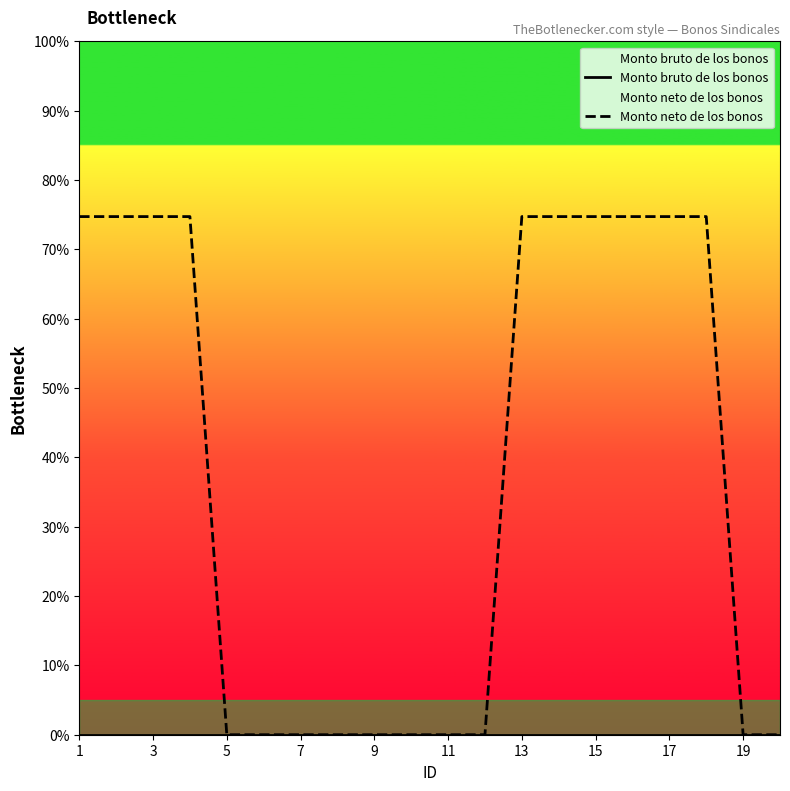

Reading left to right, what are all the values shown in this chart?

Monto bruto de los bonos: 0.0	0.0	0.0	0.0	0.0	0.0	0.0	0.0	0.0	0.0	0.0	0.0	0.0	0.0	0.0	0.0	0.0	0.0	0.0	0.0
Monto neto de los bonos: 224.2	224.2	224.2	224.2	0.0	0.0	0.0	0.0	0.0	0.0	0.0	0.0	224.2	224.2	224.2	224.2	224.2	224.2	0.0	0.0